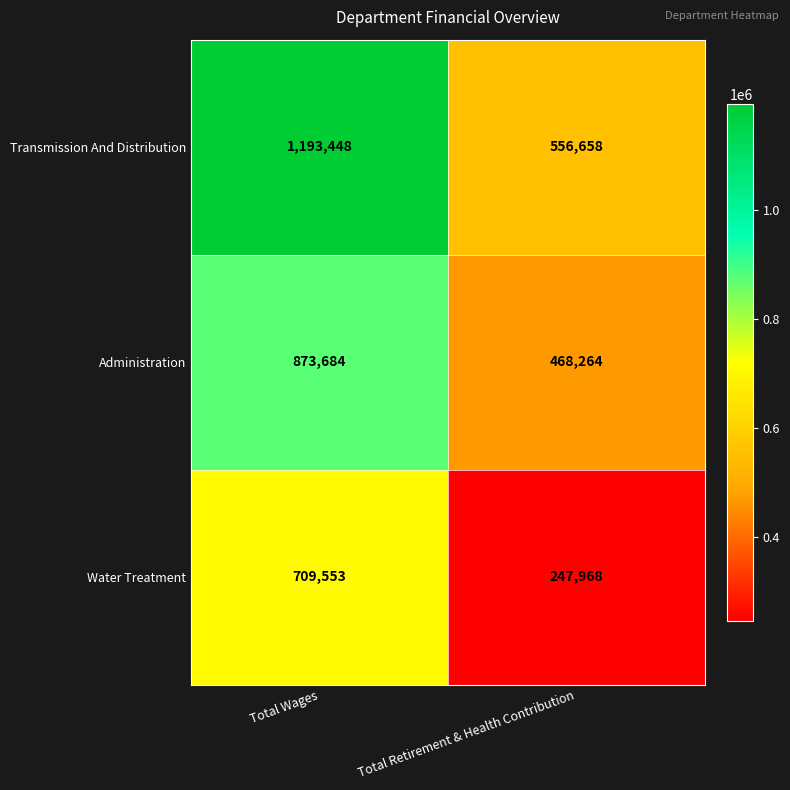

What is the average value of the Transmission And Distribution series?

875053